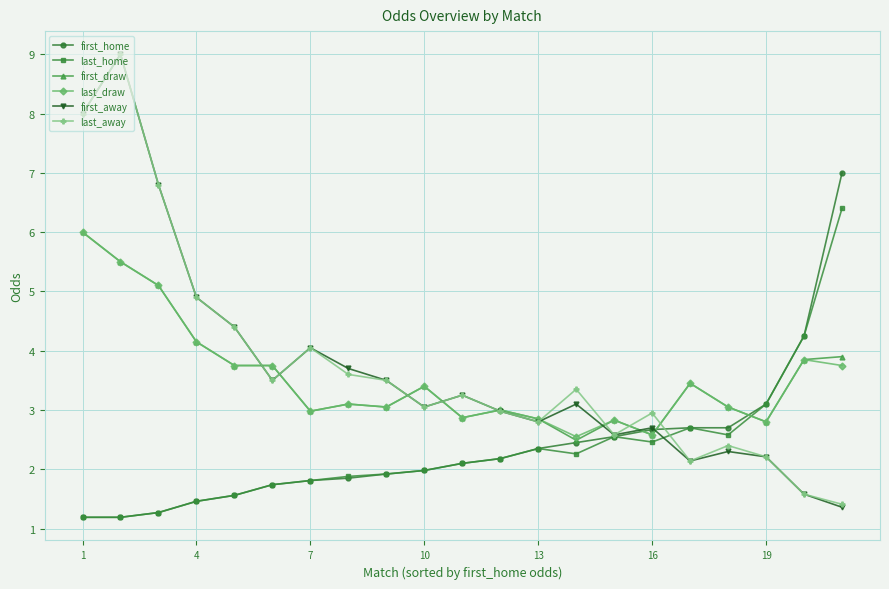

What is the maximum value for first_home?

7.0